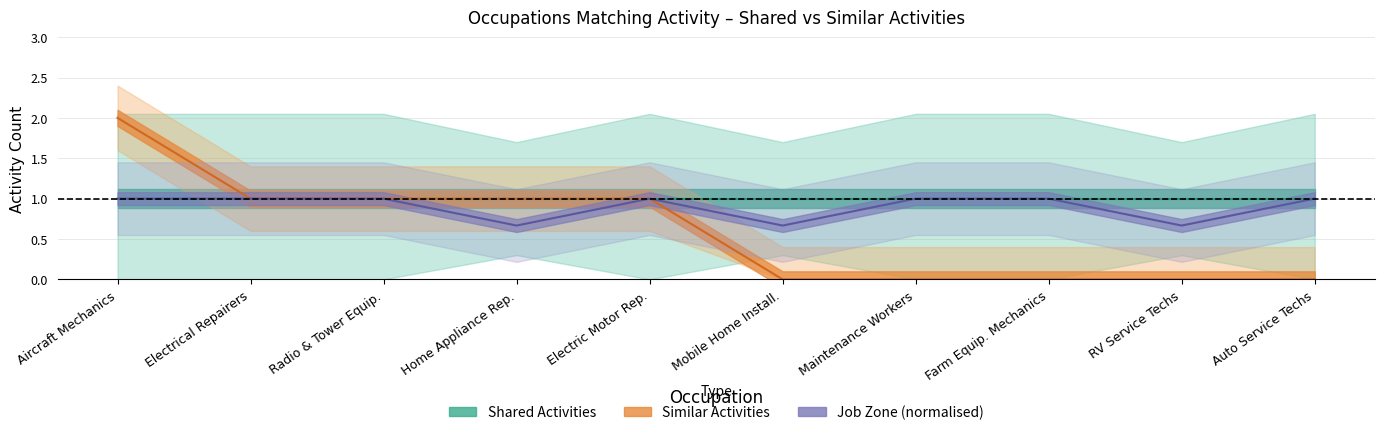

The value of job_zone at Home Appliance Rep. is 0.7. True or false?

True